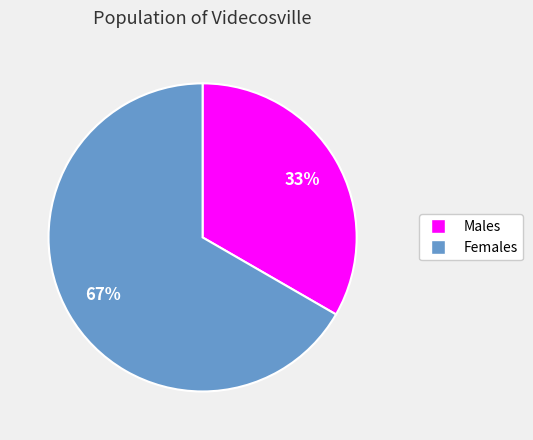

Is there any slice that represents more than half of the pie?

Yes